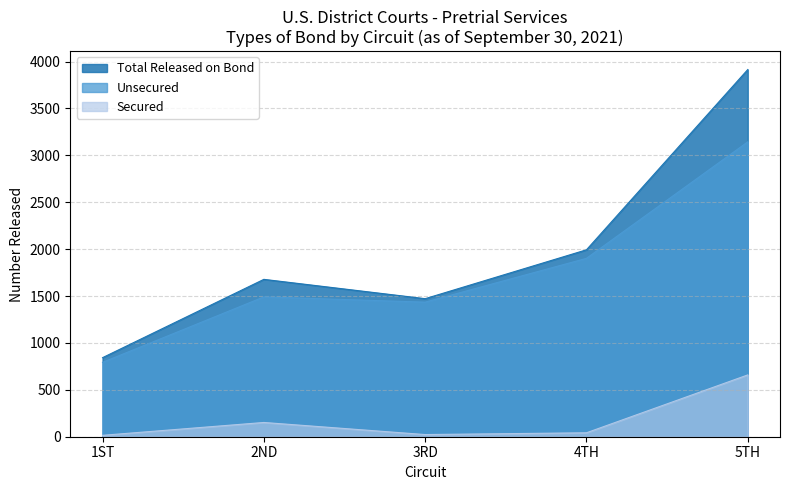

True or false: Total Released on Bond has a value of 1472 at 3RD.

True